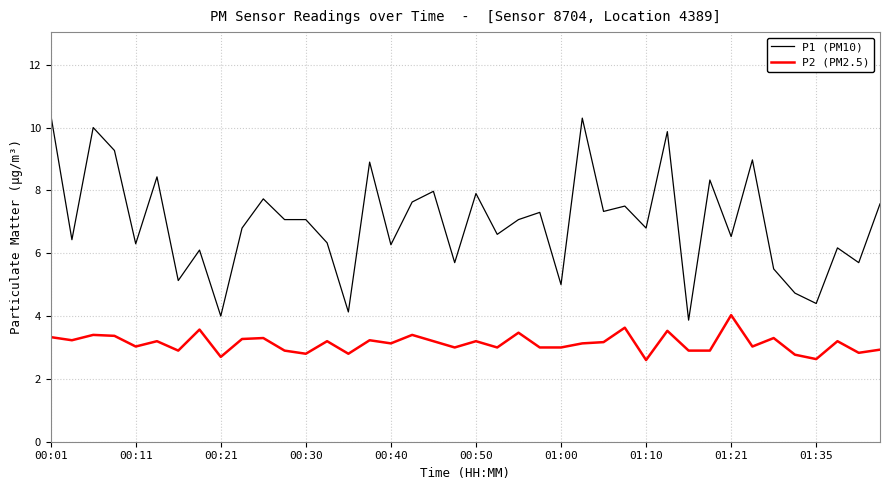

What is the maximum value shown in the chart?

10.4